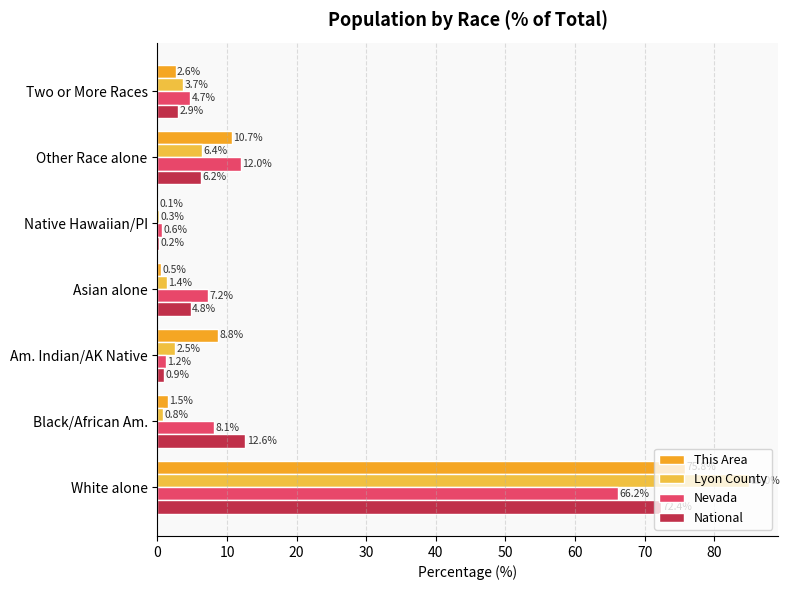

What is the difference between the maximum and minimum values in the Lyon County series?

84.7